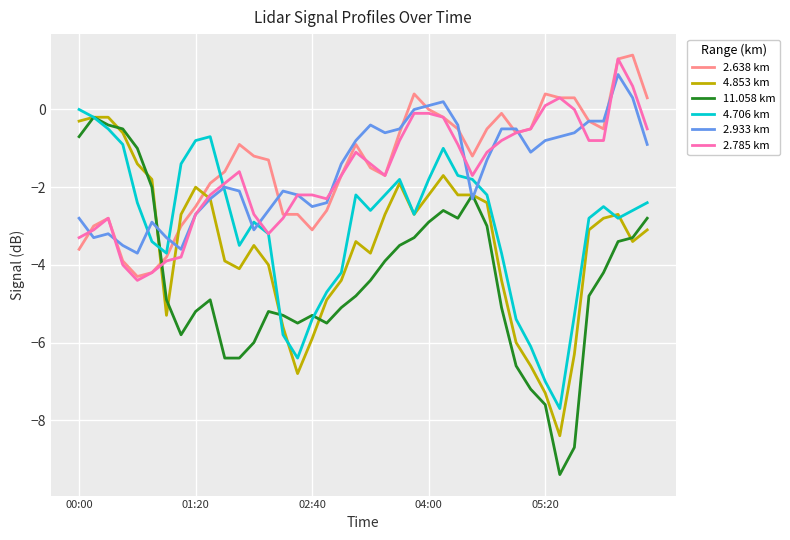

What is the minimum value for 4.853 km?

-8.4